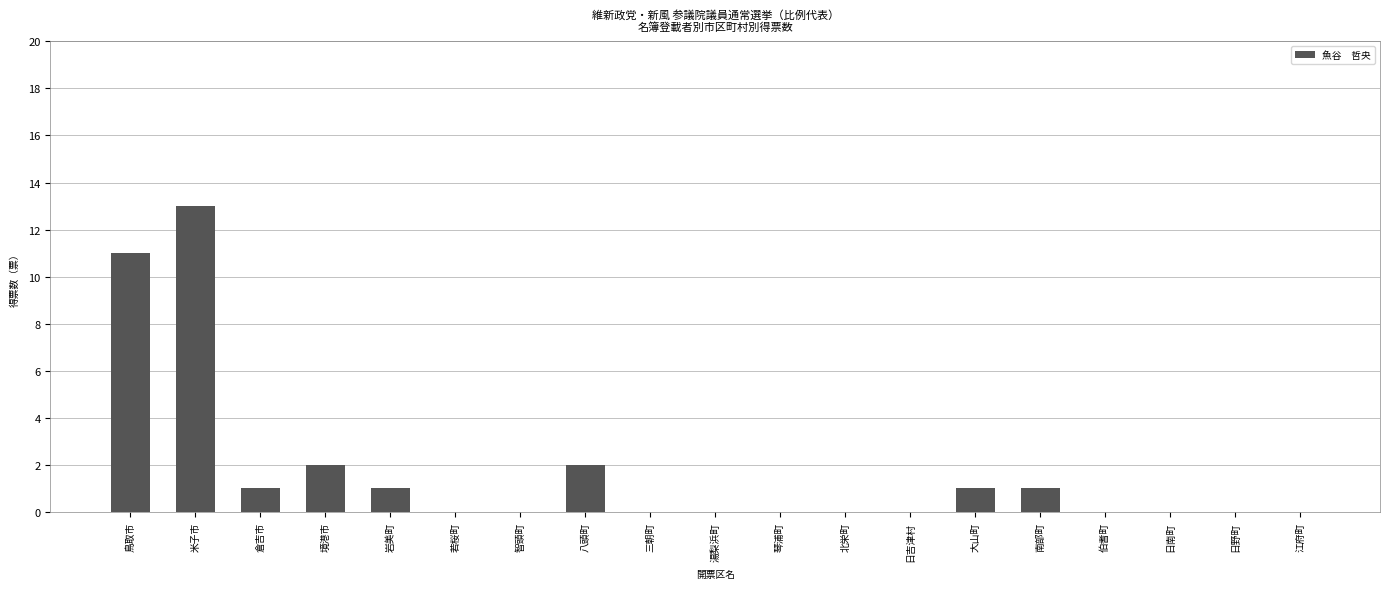

Reading left to right, list all the values displayed in this chart.

鳥取市=11	米子市=13	倉吉市=1	境港市=2	岩美町=1	若桜町=0	智頭町=0	八頭町=2	三朝町=0	湯梨浜町=0	琴浦町=0	北栄町=0	日吉津村=0	大山町=1	南部町=1	伯耆町=0	日南町=0	日野町=0	江府町=0